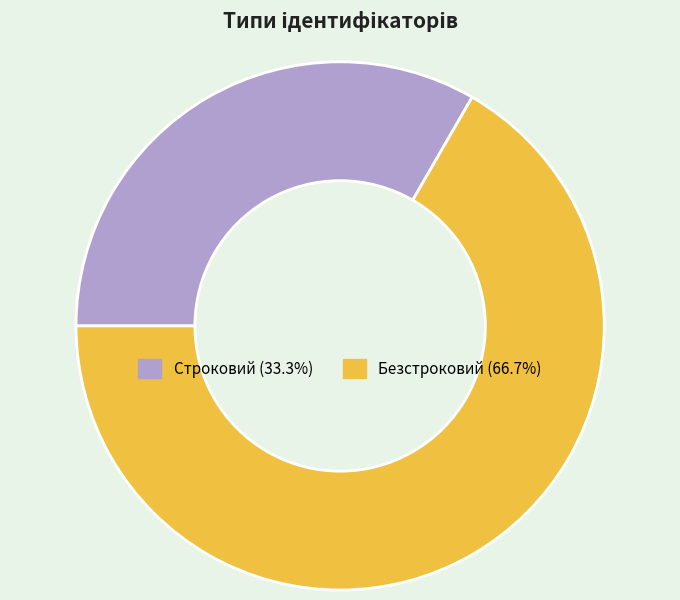

Which category accounts for the majority?

Безстроковий